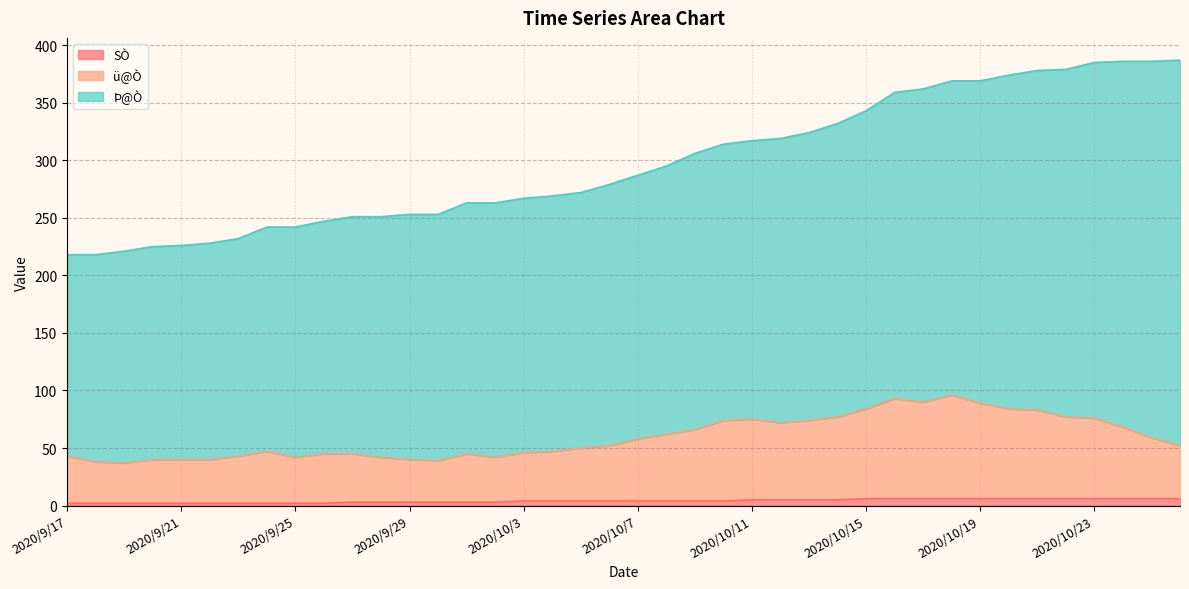

Where does the ü@Ò series first go above 52?

2020/10/7